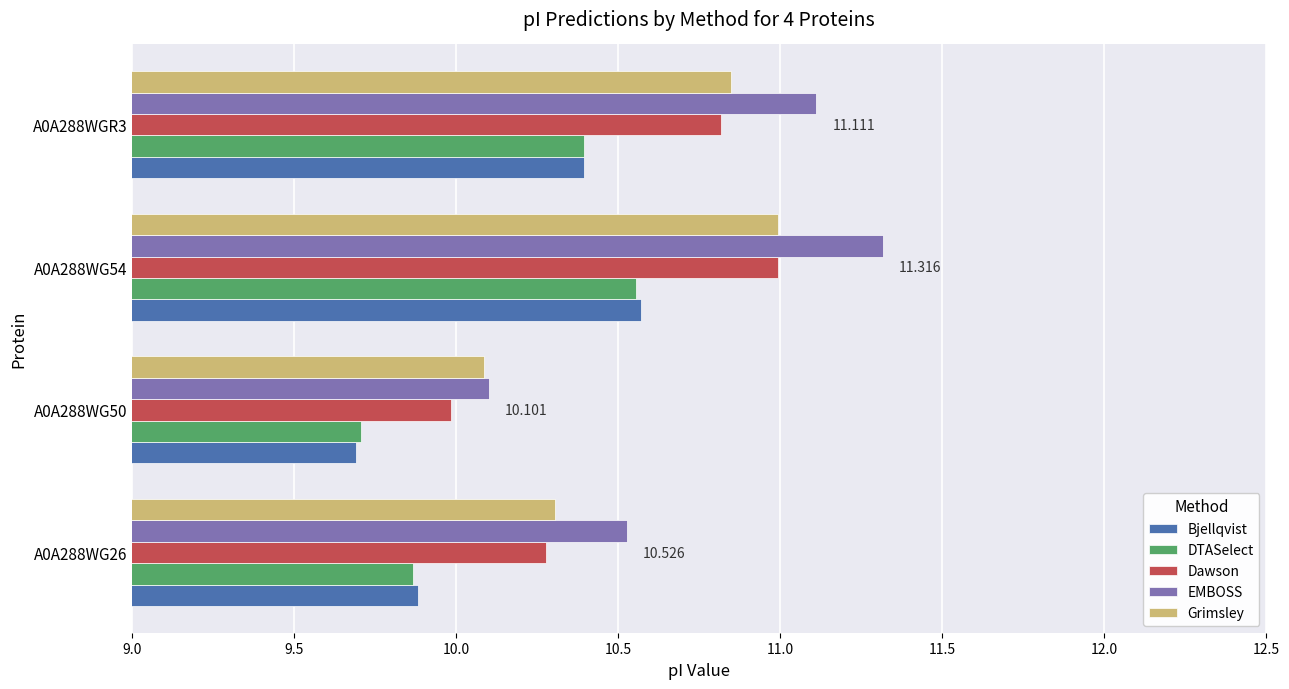

Is the value of EMBOSS at A0A288WG54 greater than the value of Grimsley at A0A288WG54?

Yes